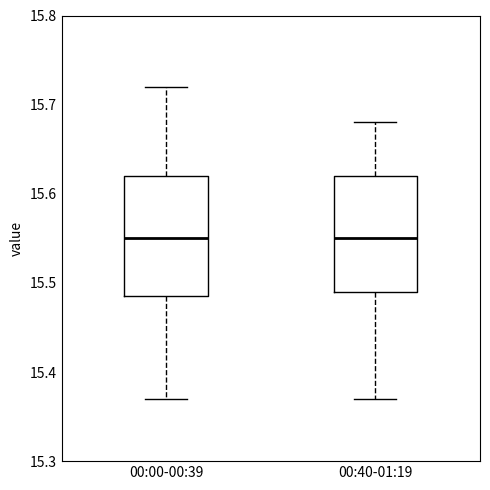

Reading left to right, transcribe this box plot: for each box, give where its median line is, the range the box spans, and where its two whiskers end, as read against the y-axis. The values are not printed on the chart, so give them approximately, as read against the axis.

00:00-00:39: median 15.55, box 15.49 to 15.62, whiskers 15.37 to 15.72
00:40-01:19: median 15.55, box 15.49 to 15.62, whiskers 15.37 to 15.68